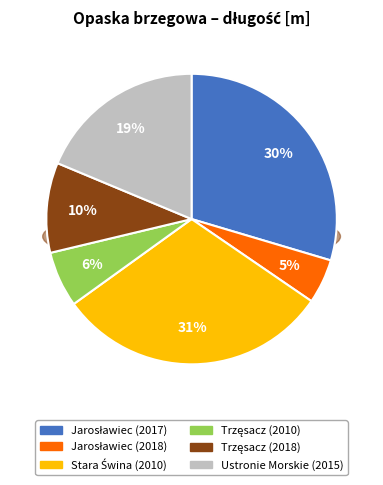

The Trzęsacz (2018) slice represents 10% of the pie. True or false?

True